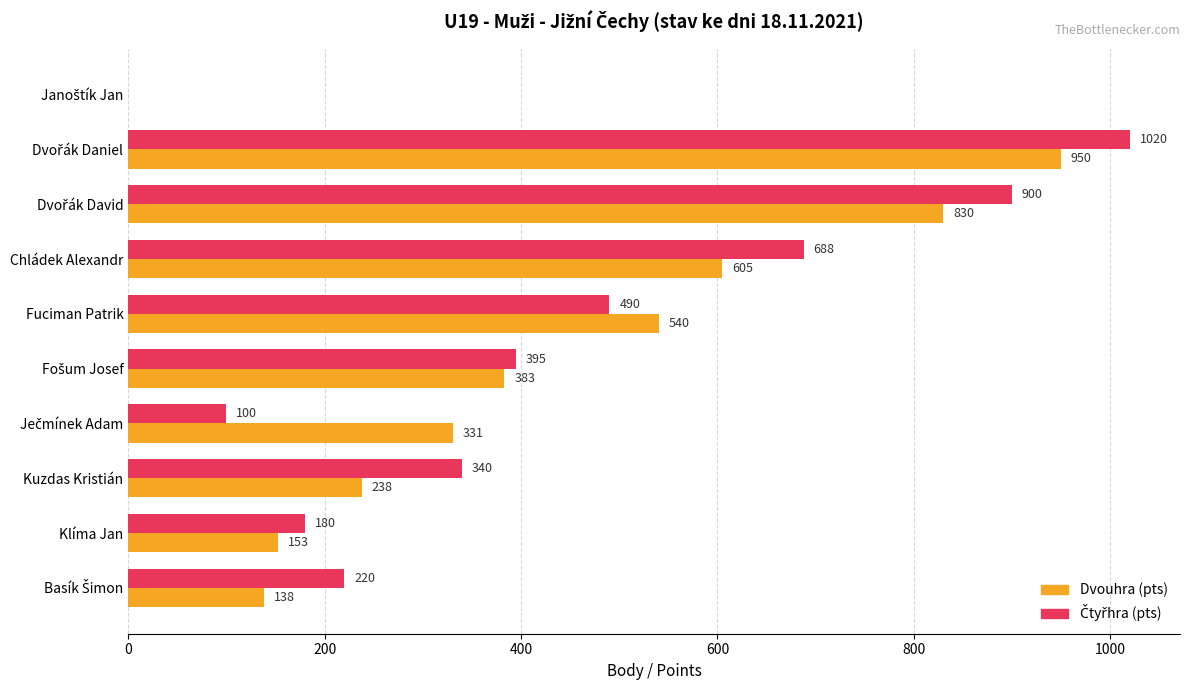

How many data points does each series have?

10